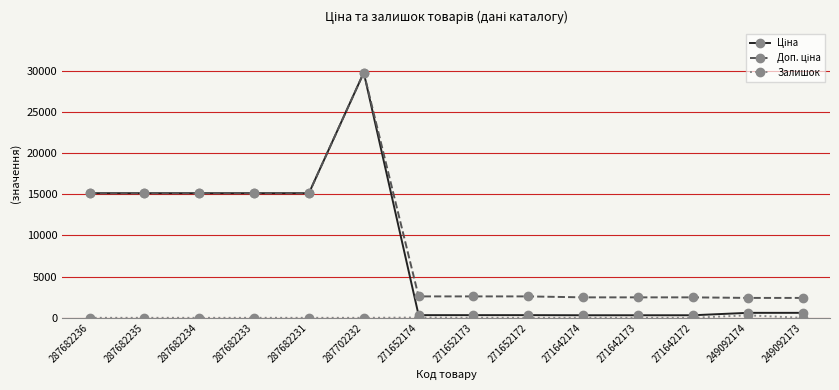

At which category is the sum across all series the highest?

287702232